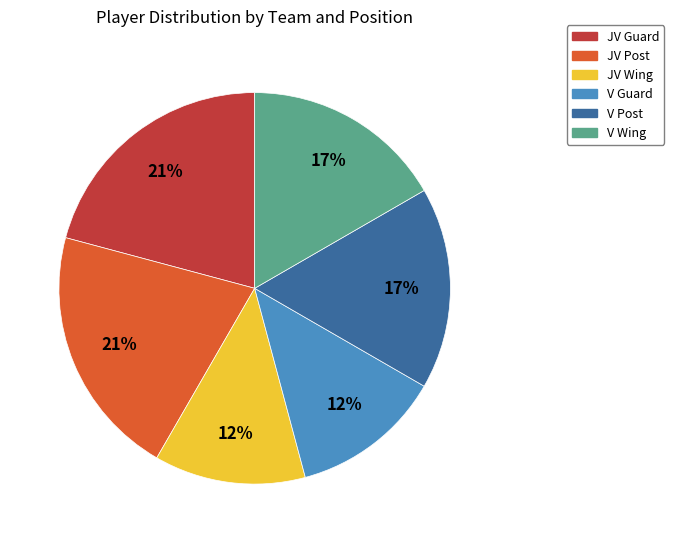

Does any single category account for the majority?

No